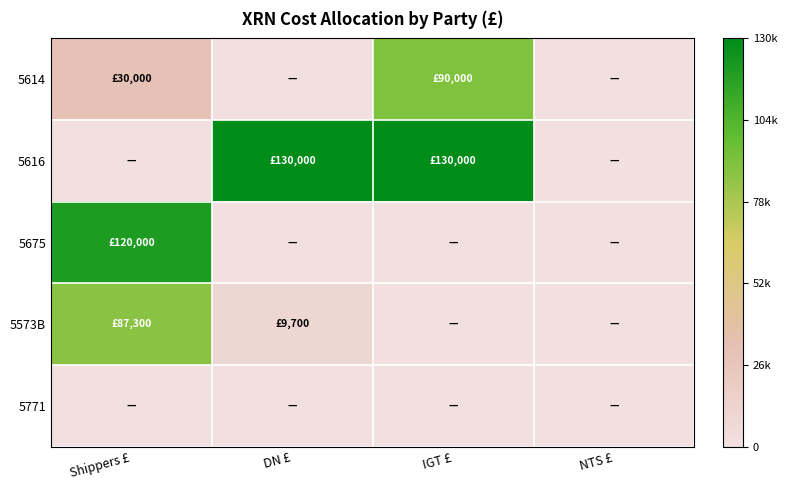

What is the total value across all series at DN £?

139700